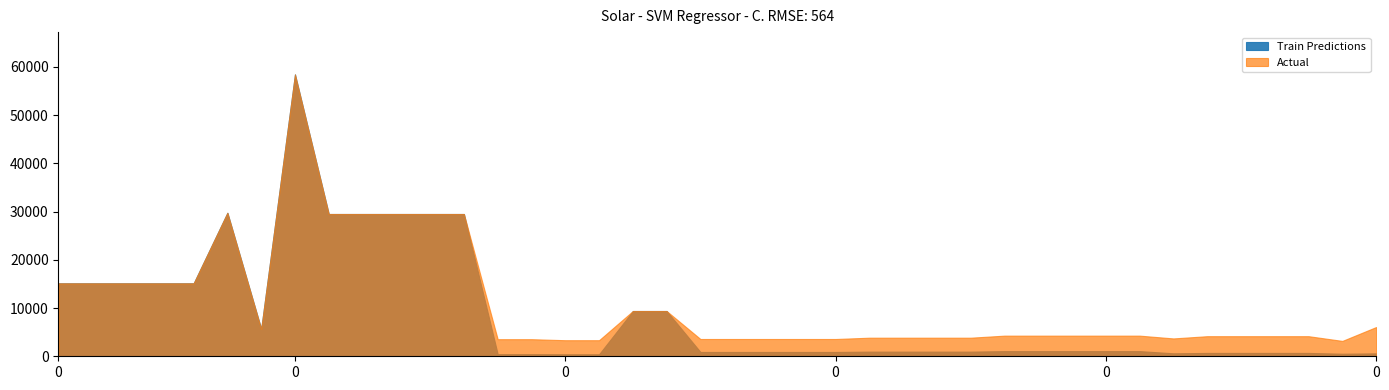

Which series has the widest spread of values?

Train Predictions